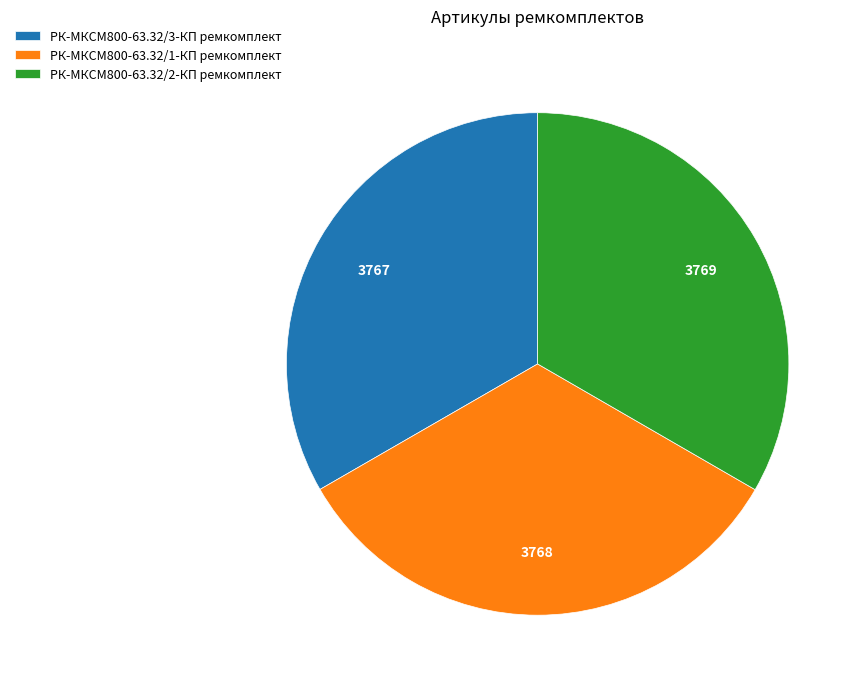

Is there a majority slice in this chart?

No